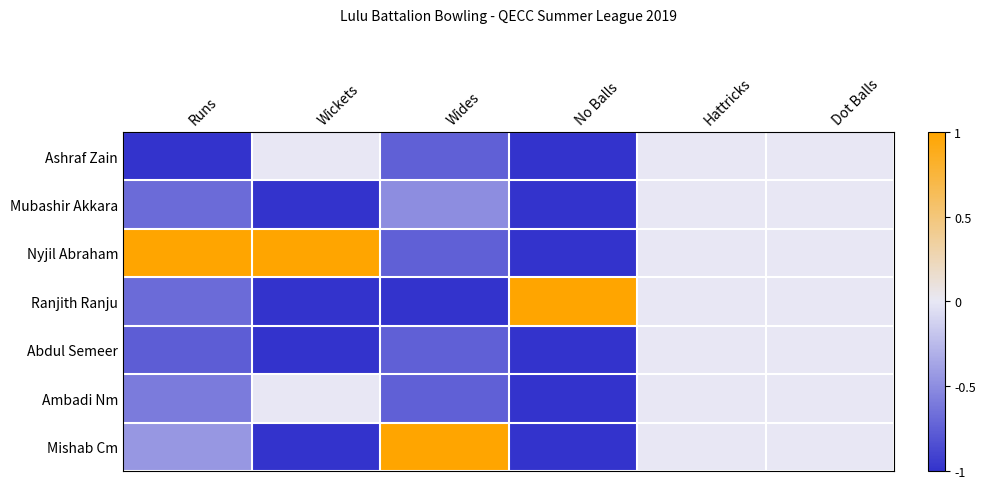

How many distinct data groups are displayed?

7